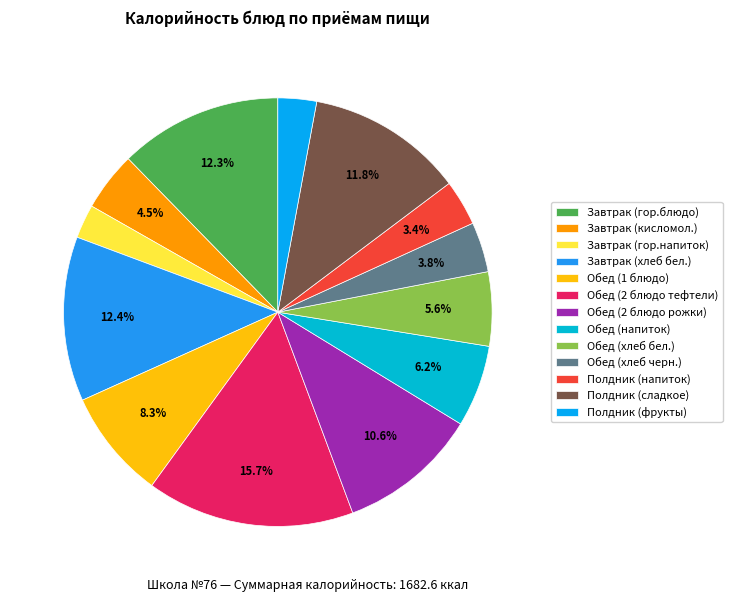

Combined, what portion of the pie is Завтрак (гор.блюдо) and Завтрак (гор.напиток)?

14.9%